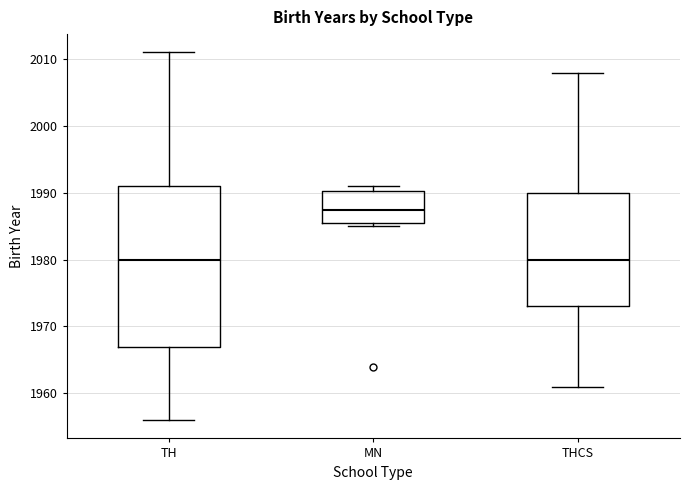

Which box has the highest median line?

MN